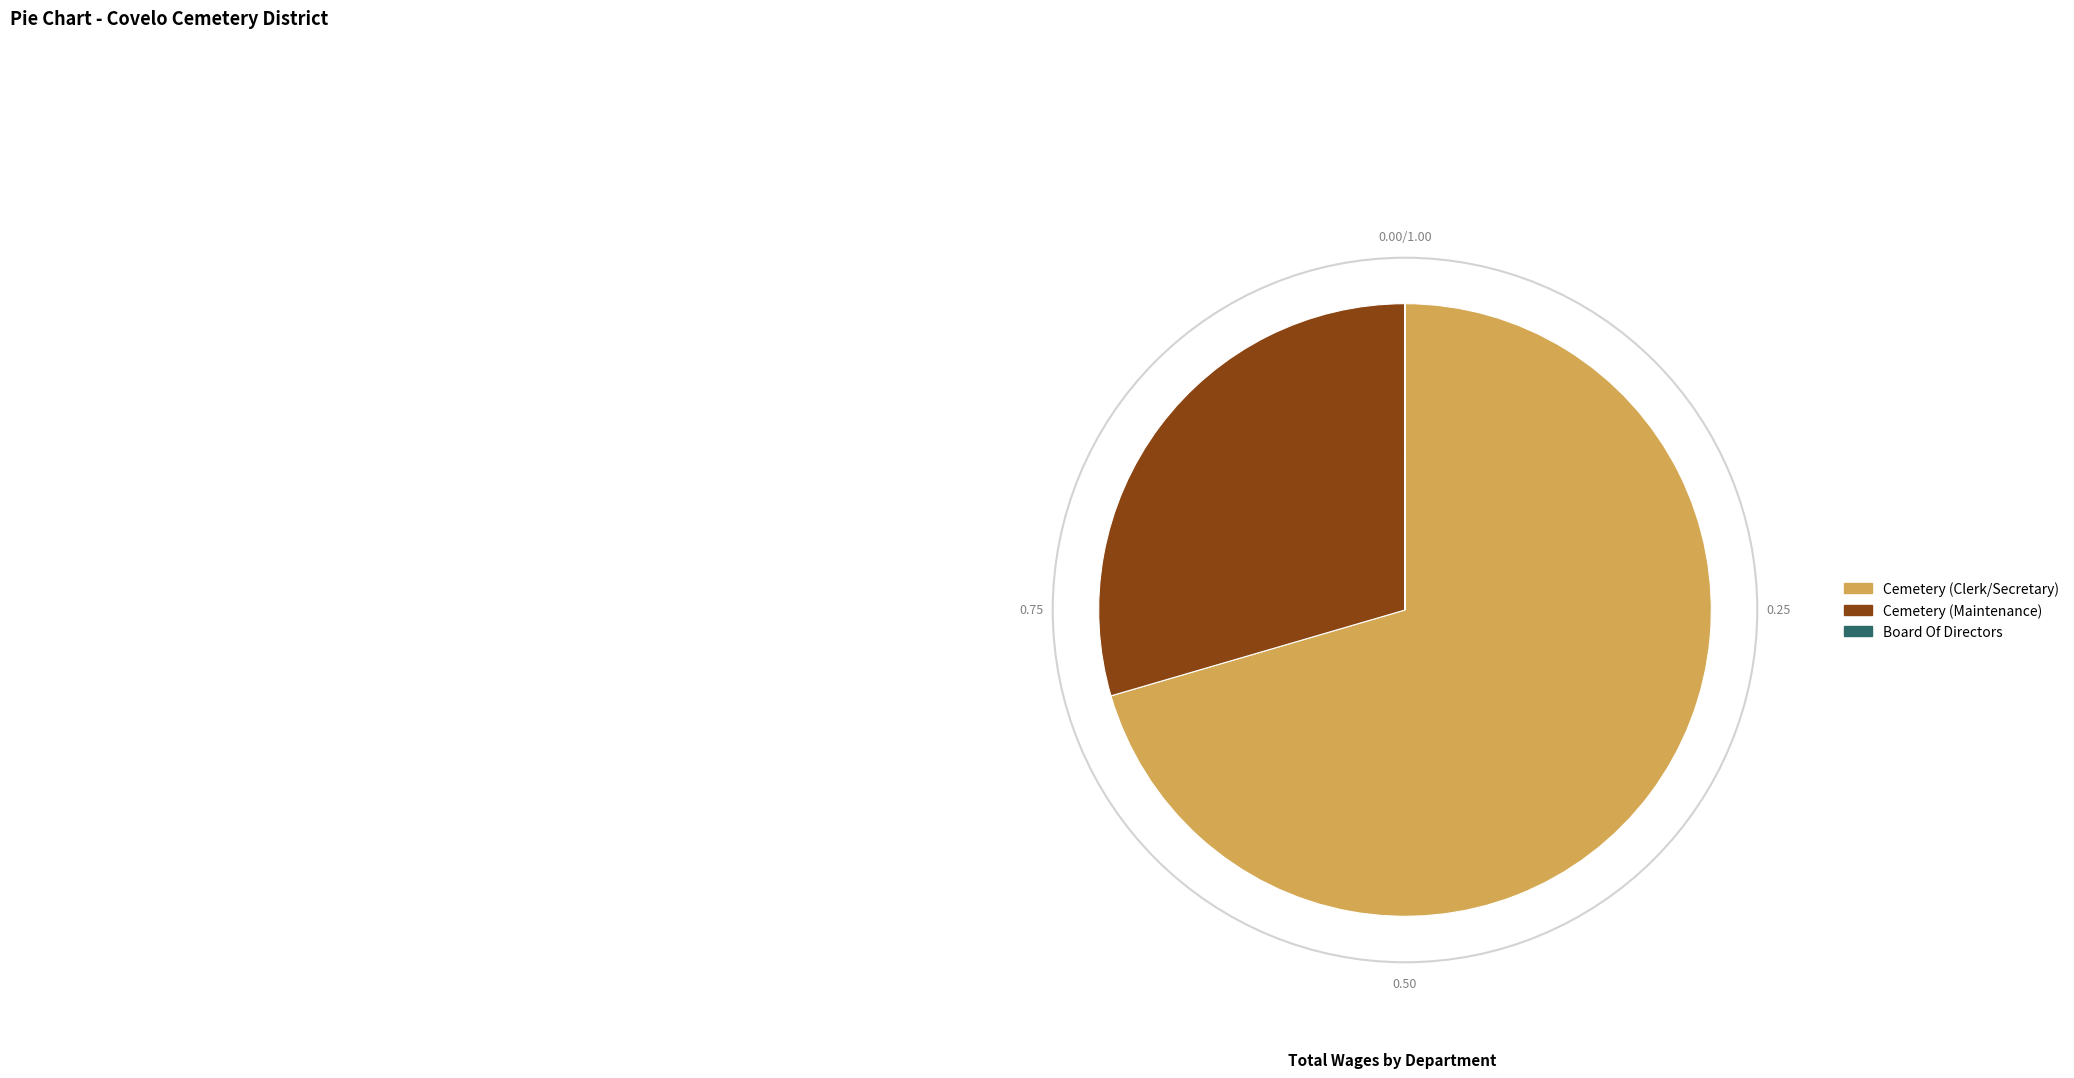

Which has a higher value, Cemetery (Clerk/Secretary) or Cemetery (Maintenance)?

Cemetery (Clerk/Secretary)